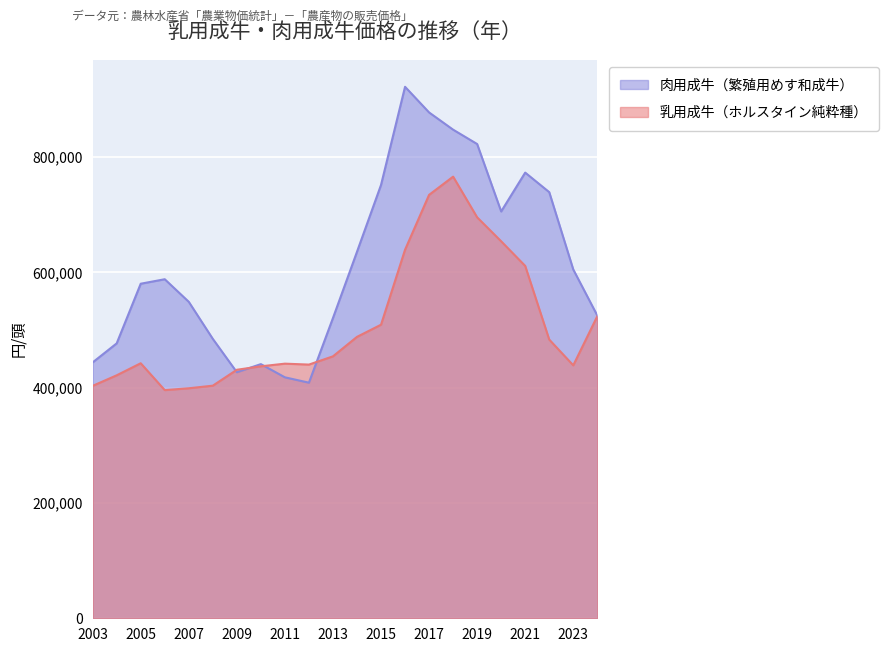

At which category does 肉用成牛（繁殖用めす和成牛） reach its first local valley?

2009